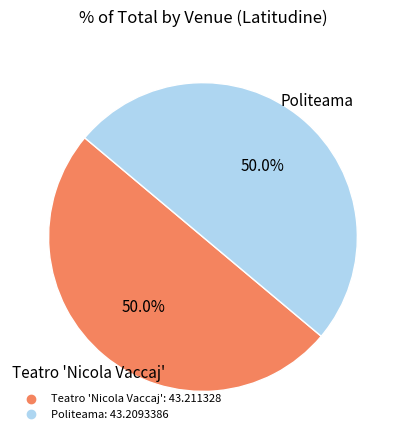

To the nearest percent, what portion does Politeama represent?

50%